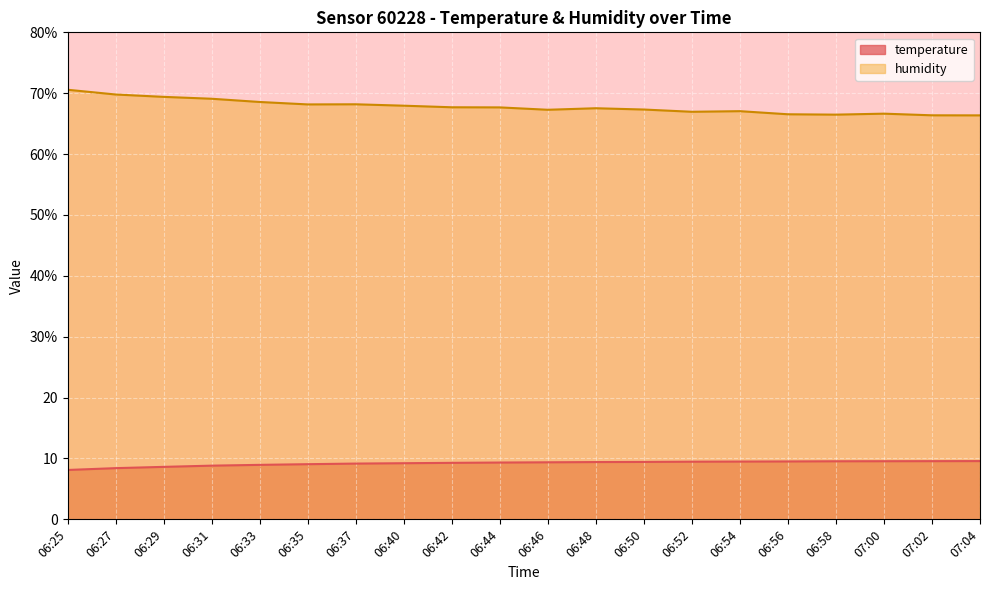

What is the spread (max minus min) of values at 06:27?

61.4